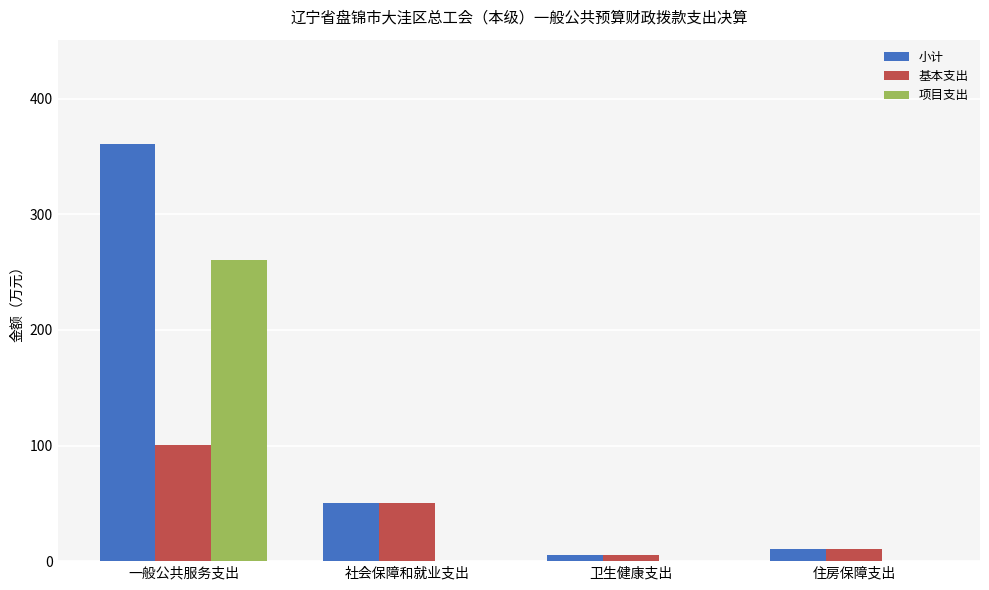

What is the sum of the 基本支出 values at 一般公共服务支出 and 住房保障支出?

110.9